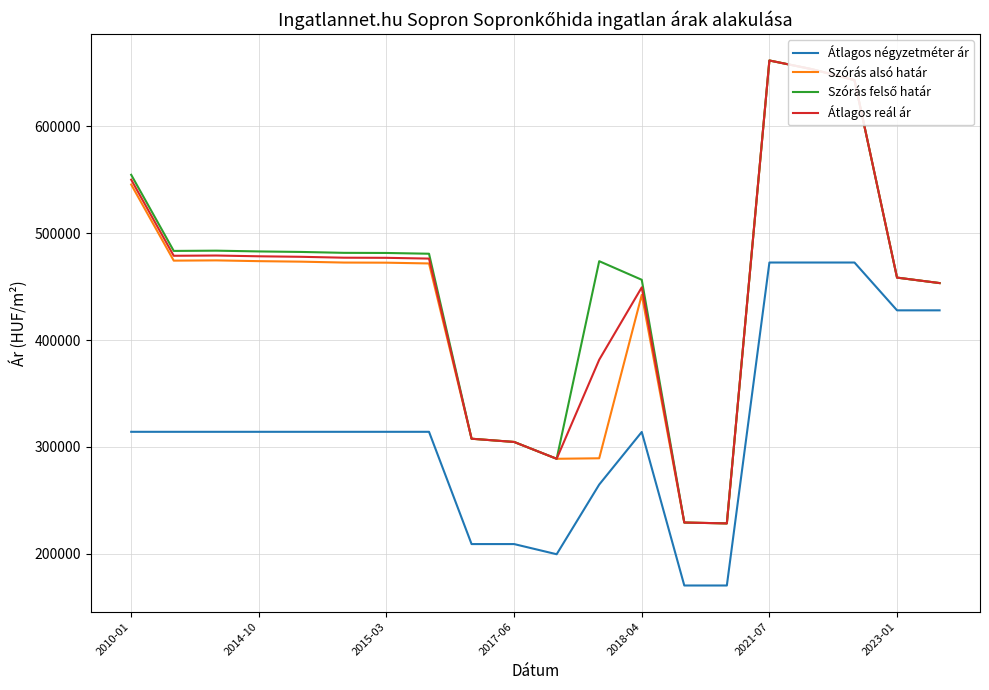

What is the highest value of the Átlagos reál ár series?

661771